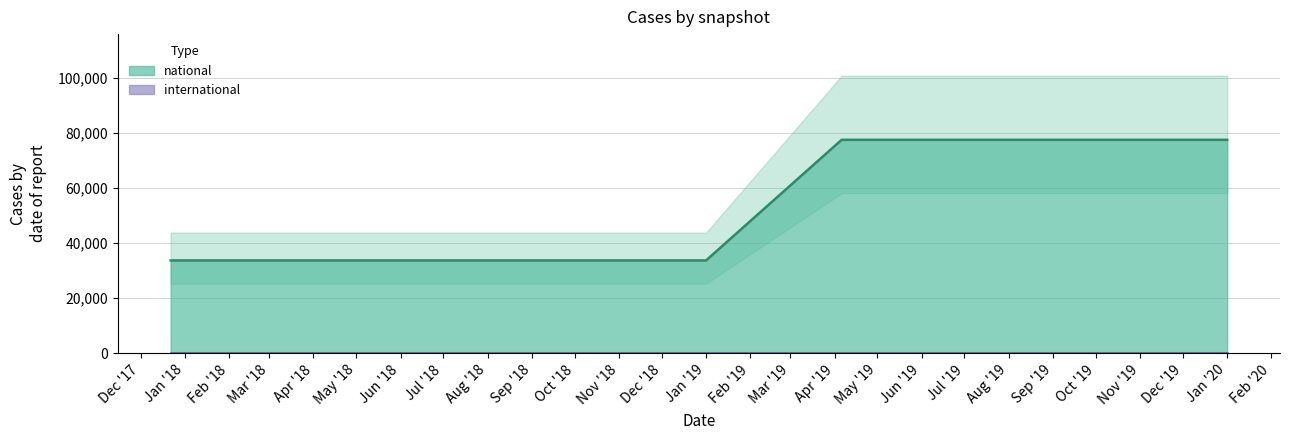

Which series has the widest spread of values?

national (line)